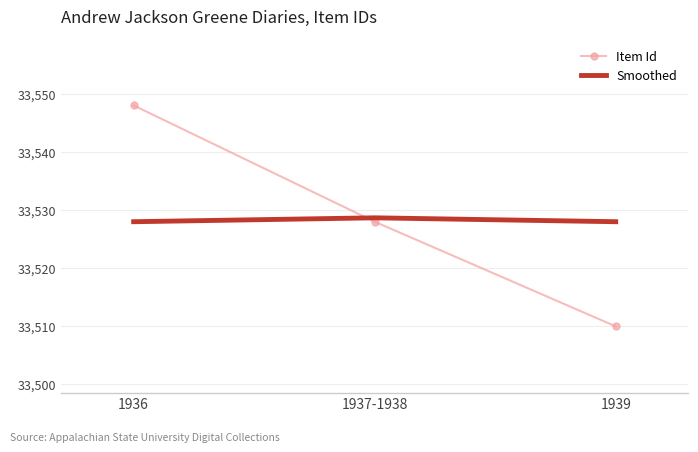

What is the sum of the Item Id values at 1939 and 1937-1938?

67038.0